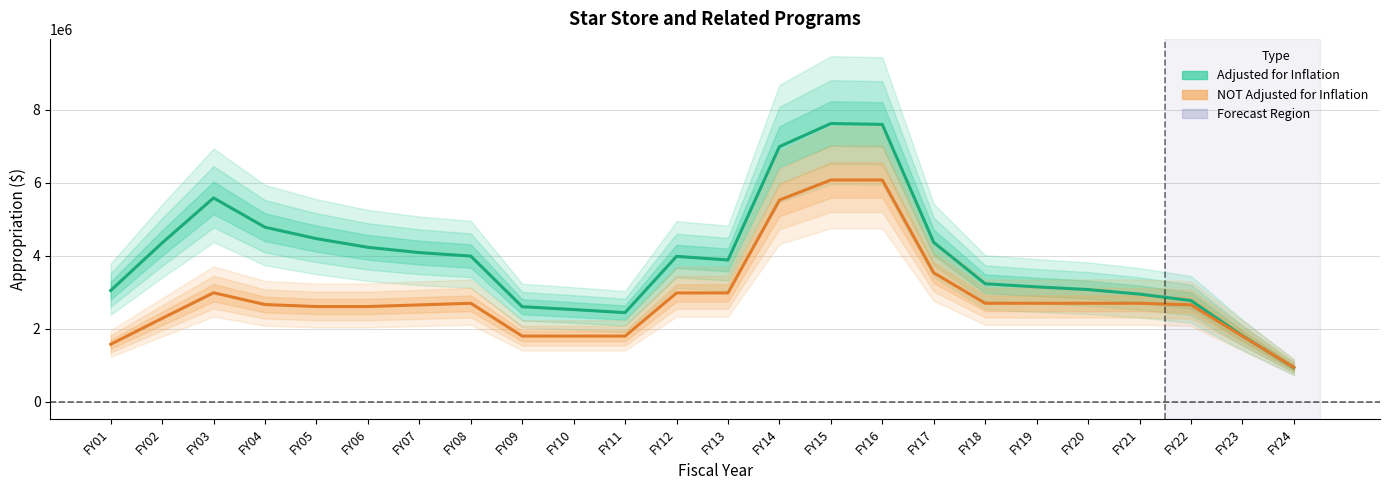

How many intersections are there between adjusted for inflation and NOT adjusted for inflation?

1